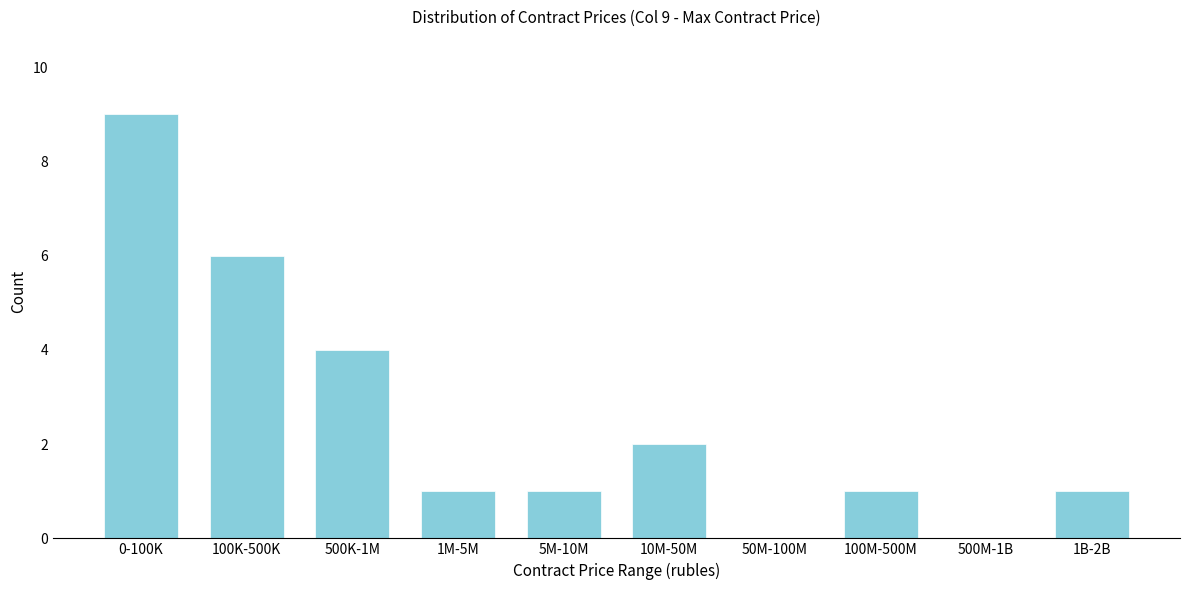

Reading right to left, list all the values displayed in this chart.

1B-2B=1	500M-1B=0	100M-500M=1	50M-100M=0	10M-50M=2	5M-10M=1	1M-5M=1	500K-1M=4	100K-500K=6	0-100K=9